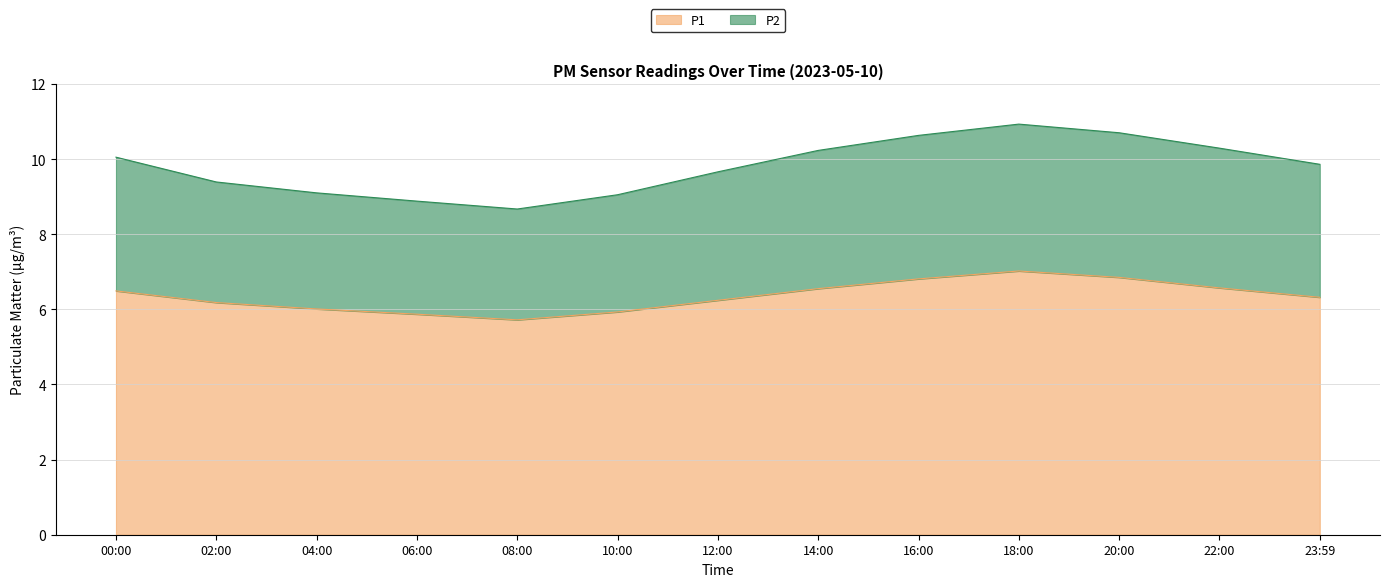

How many values in the P1 series exceed 6?

10